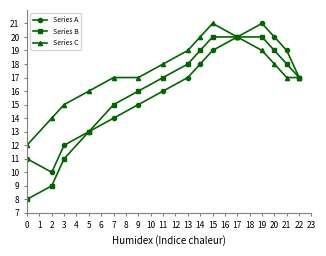

What is the value of the Series B point at the 13th from the left?

19